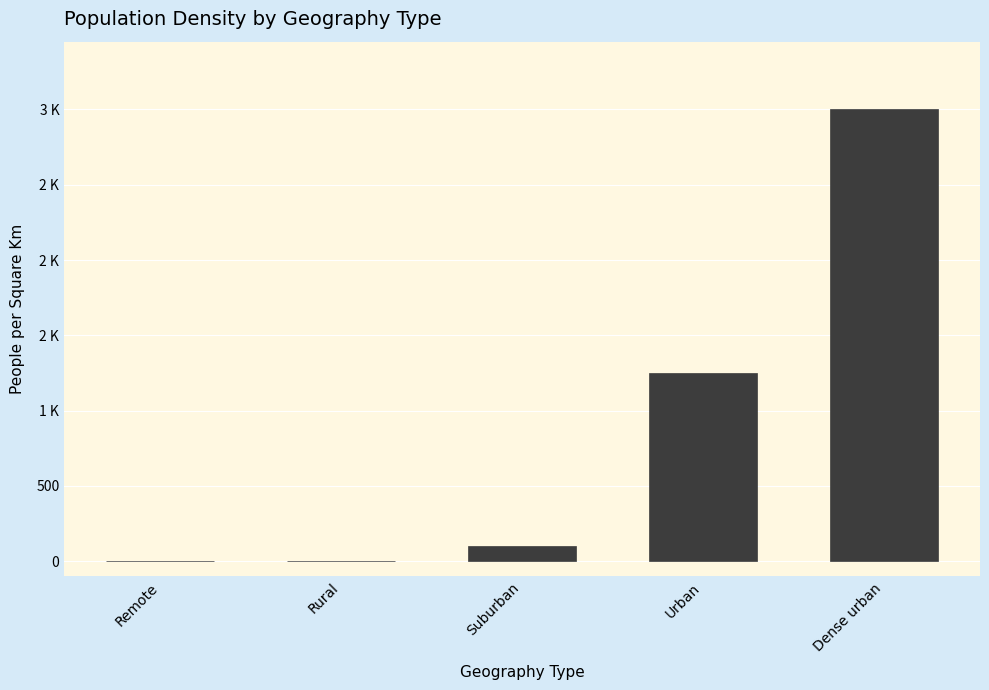

List the labels in order of value, largest first.

Dense urban, Urban, Suburban, Rural, Remote